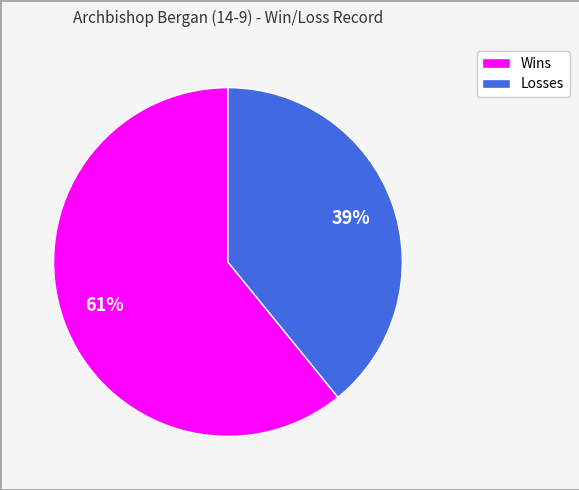

To the nearest percent, what is the combined percentage of Wins and Losses?

100%